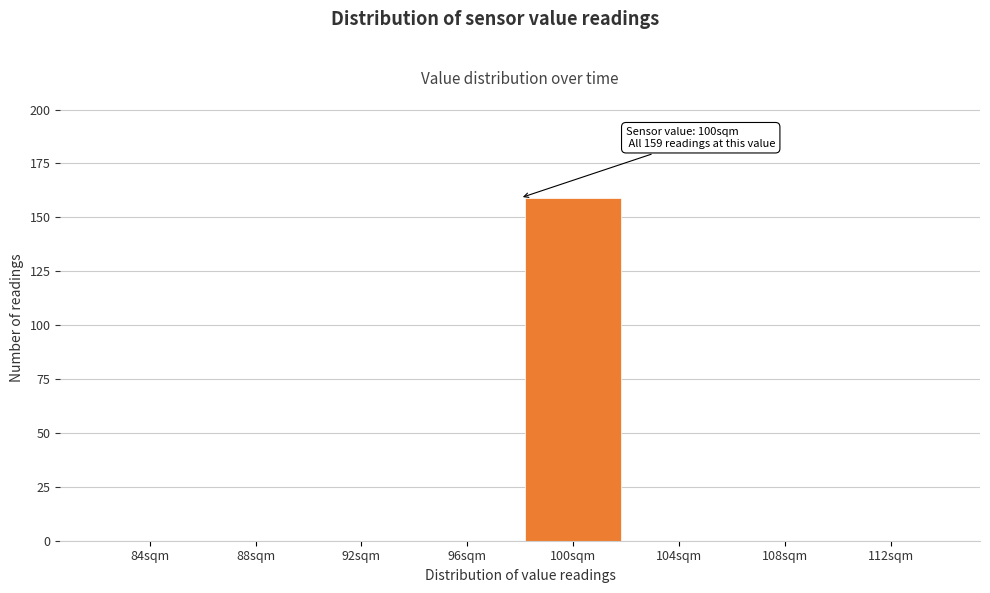

Reading left to right, list all the values displayed in this chart.

84sqm=0	88sqm=0	92sqm=0	96sqm=0	100sqm=159	104sqm=0	108sqm=0	112sqm=0